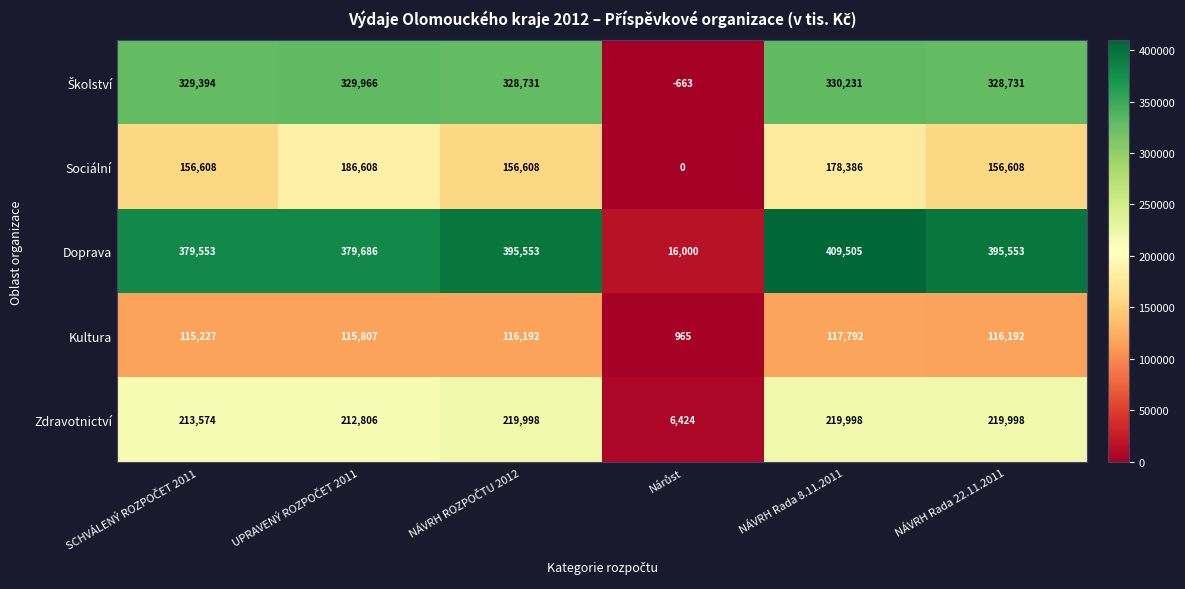

Which series has the largest range (max minus min)?

Doprava